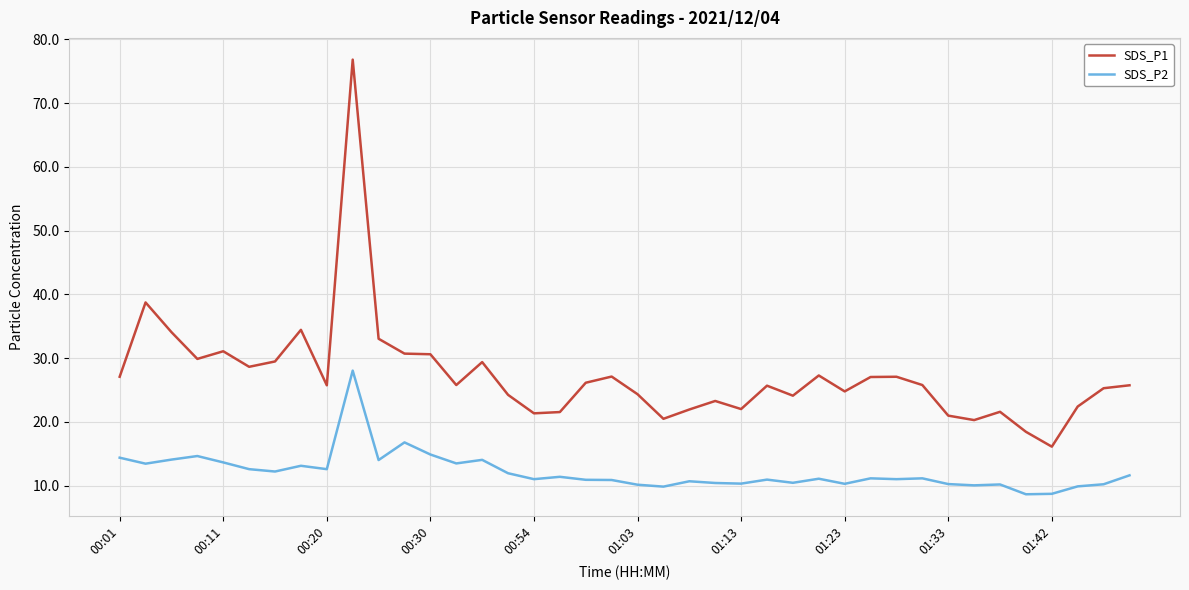

Rank the series by their average value, from lowest to highest.

SDS_P2, SDS_P1